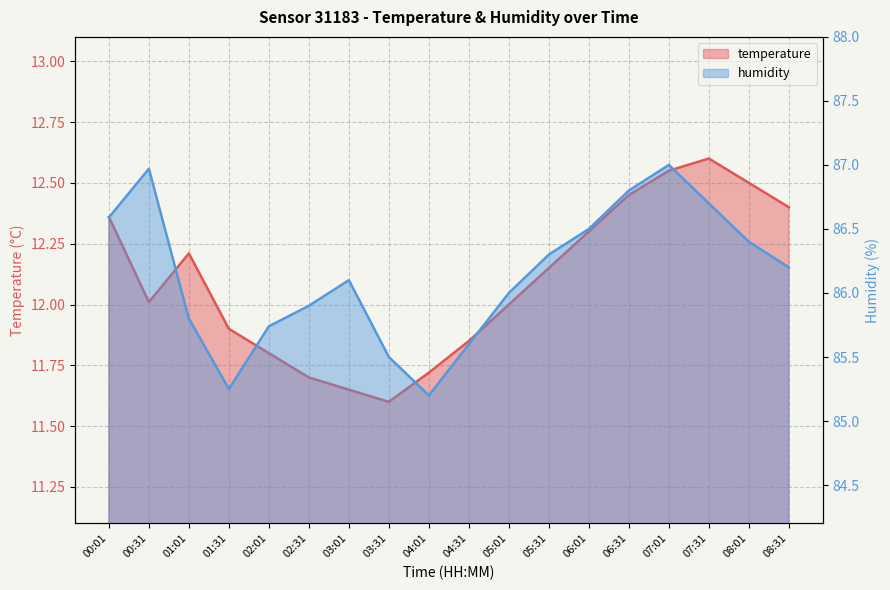

Count the number of data series in this chart.

2